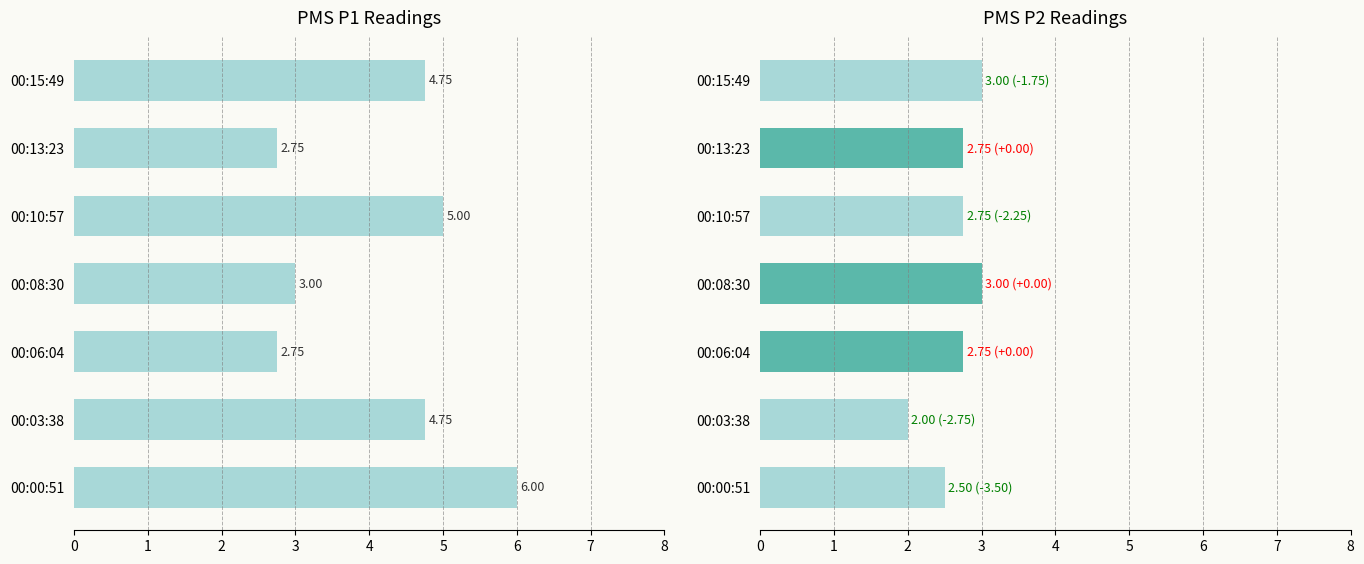

What is the greatest value displayed?

6.0